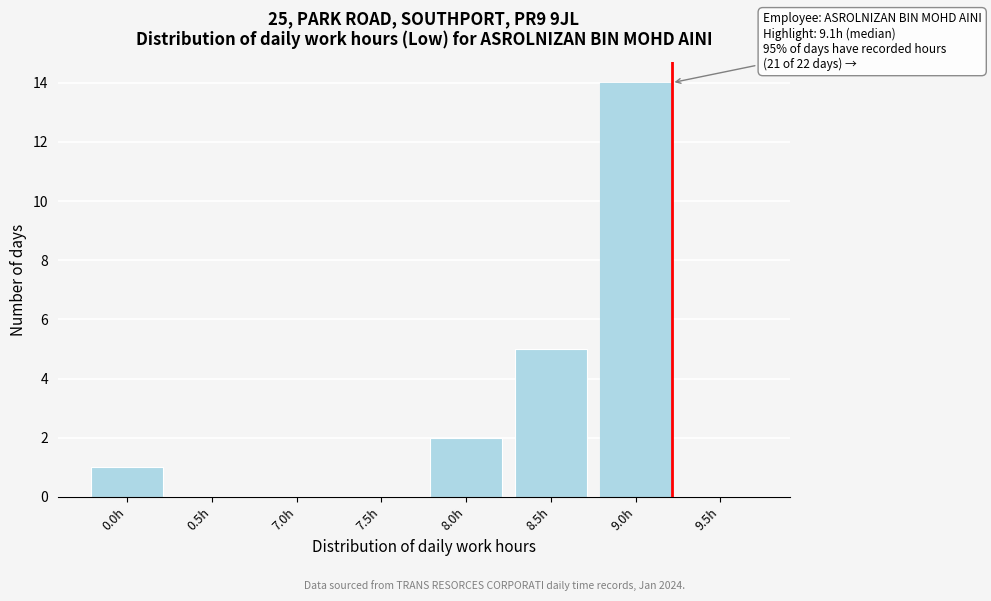

Reading left to right, extract all data points from this chart.

0.0h=1	0.5h=0	7.0h=0	7.5h=0	8.0h=2	8.5h=5	9.0h=14	9.5h=0